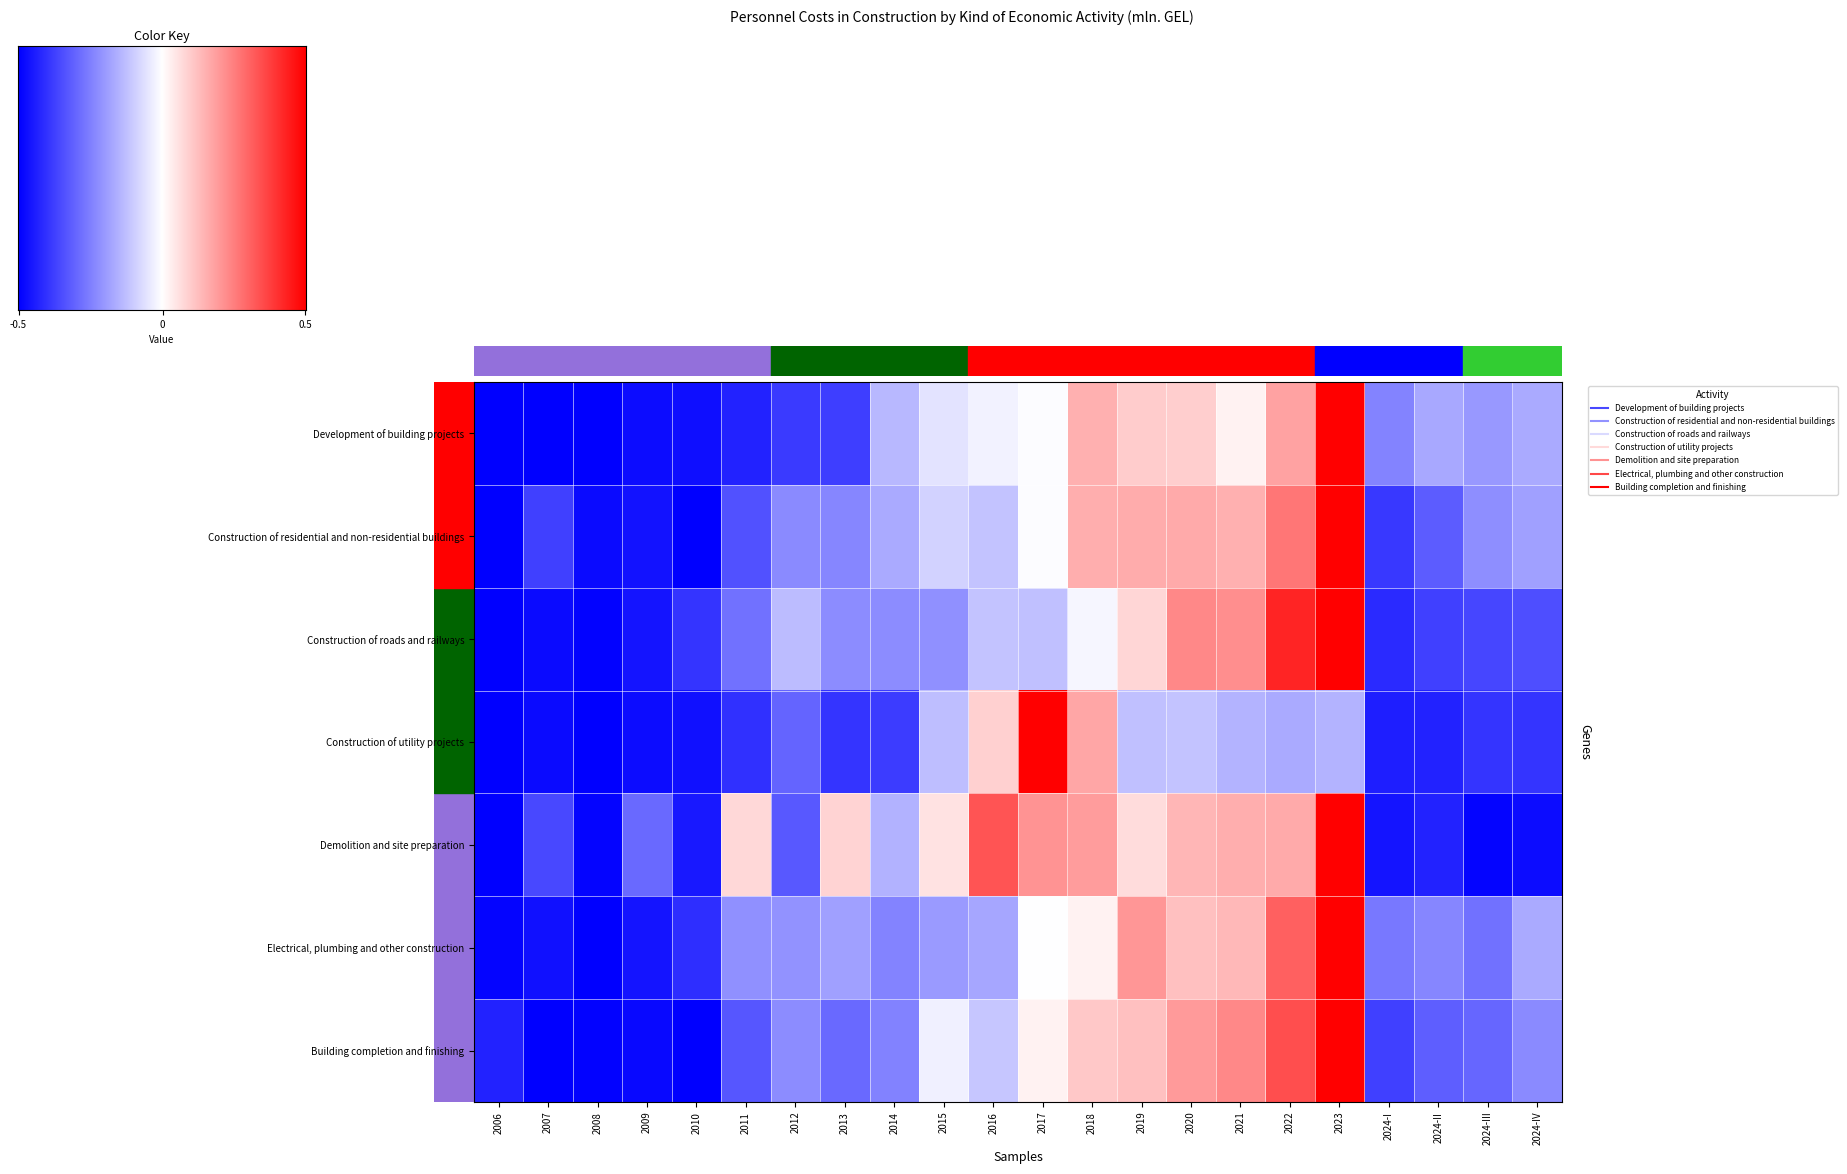

Between 2012 and 2022, which series saw the biggest shift?

Building completion and finishing